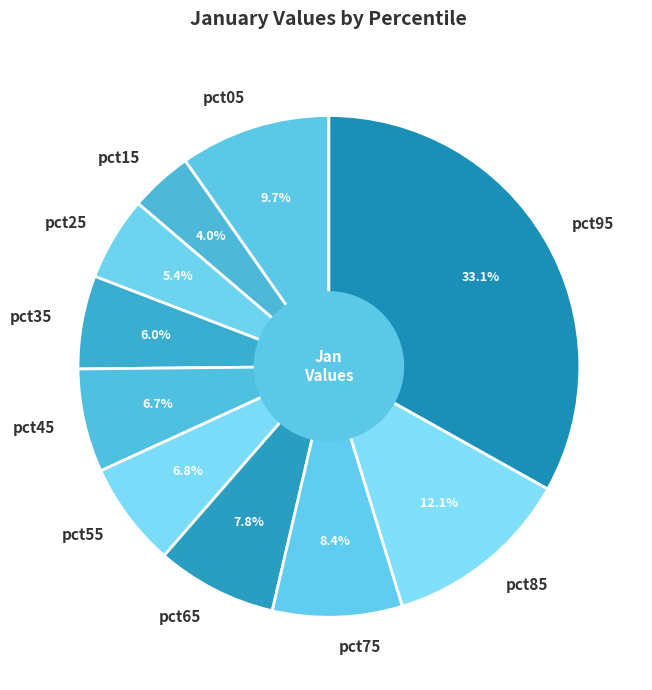

What percentage is the pct35 slice, to the nearest percent?

6%